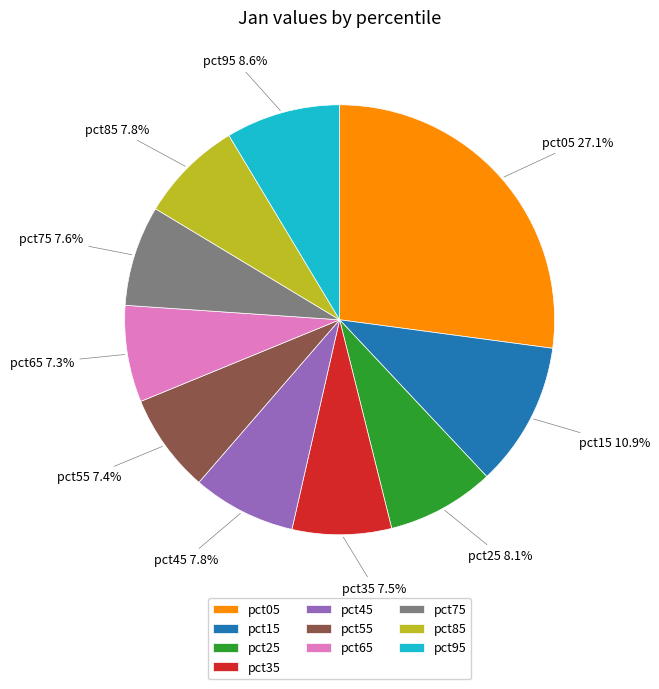

How many segments does this pie chart have?

10